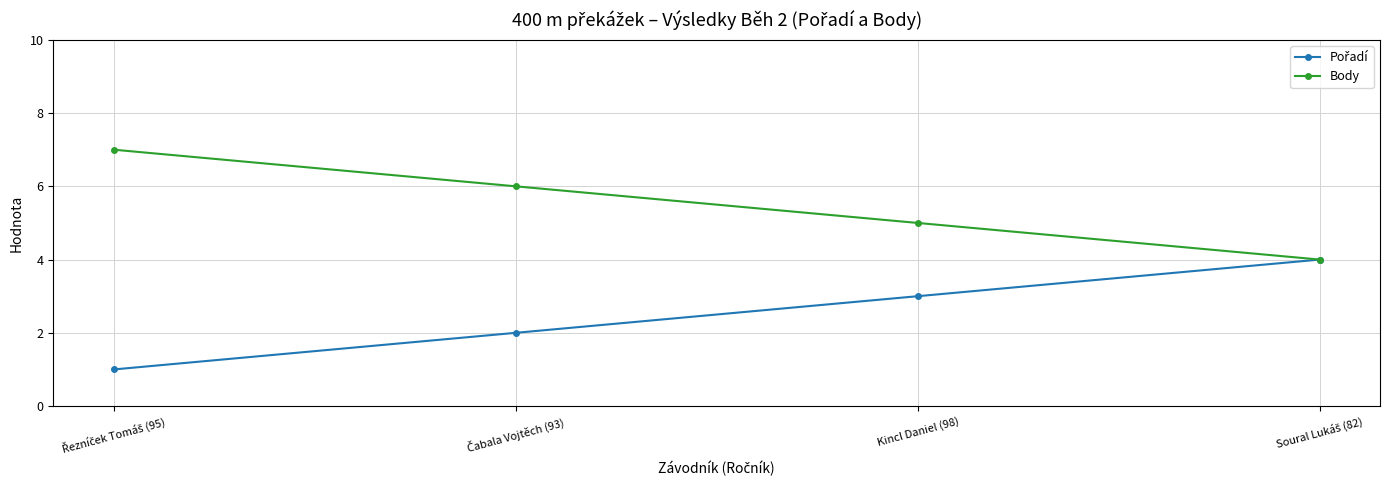

What is the label of the 3rd point from the left?

Kincl Daniel (98)